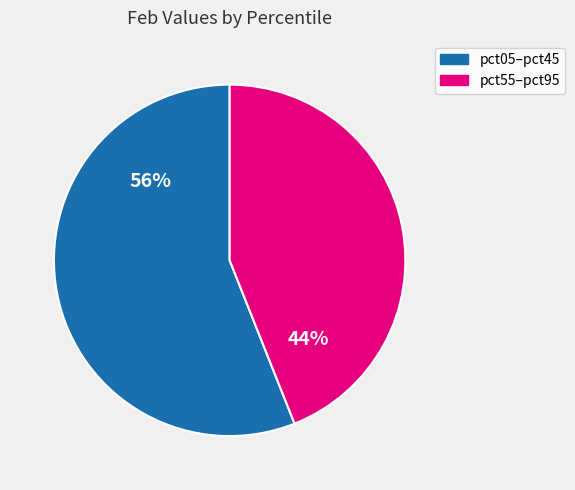

Is there any slice that represents more than half of the pie?

Yes